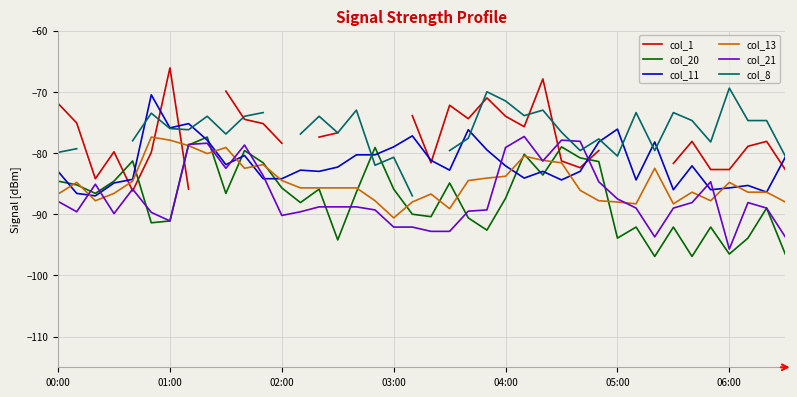

True or false: col_13 has more than 2 interior local peaks.

True